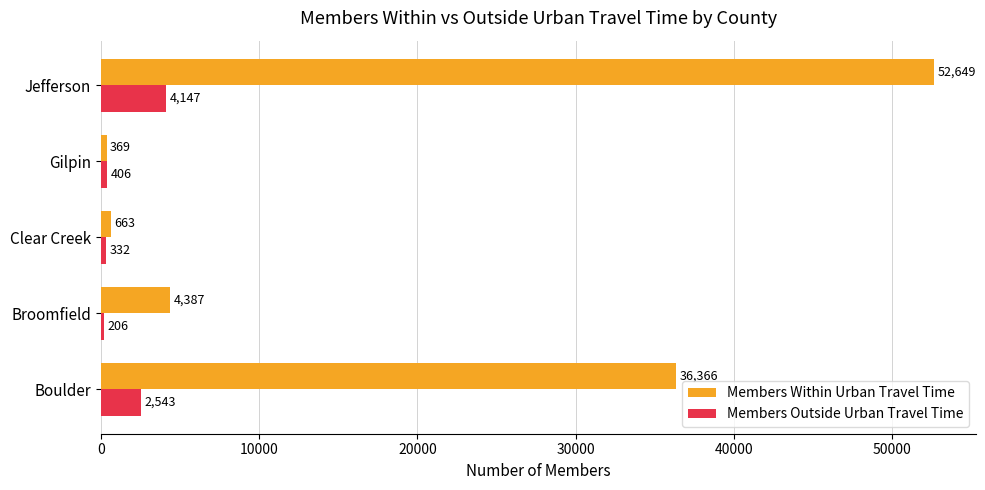

The Members Within Urban Travel Time series shows 30037 at Jefferson. True or false?

False